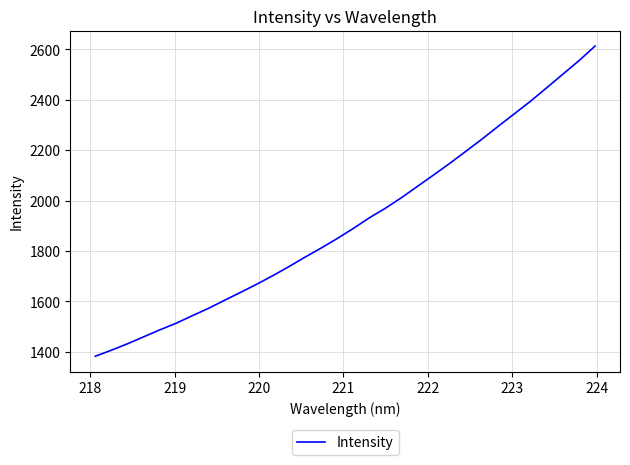

What is the difference between the maximum and minimum values?

1230.9